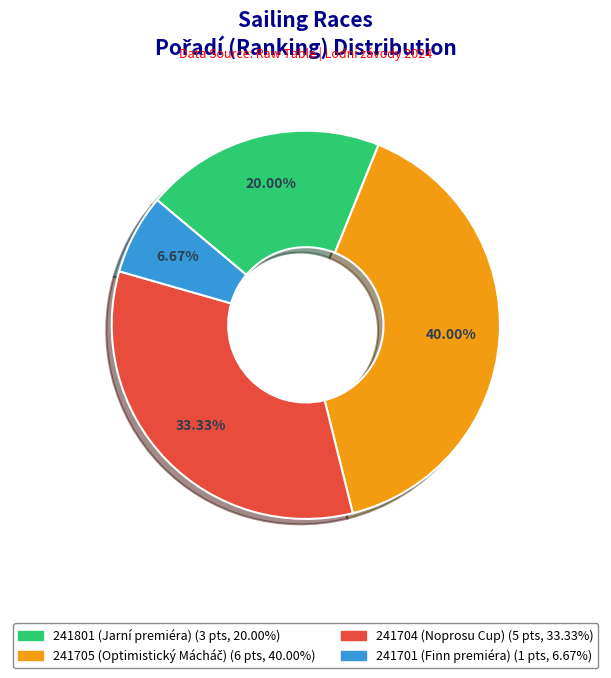

Is there a majority slice in this chart?

No